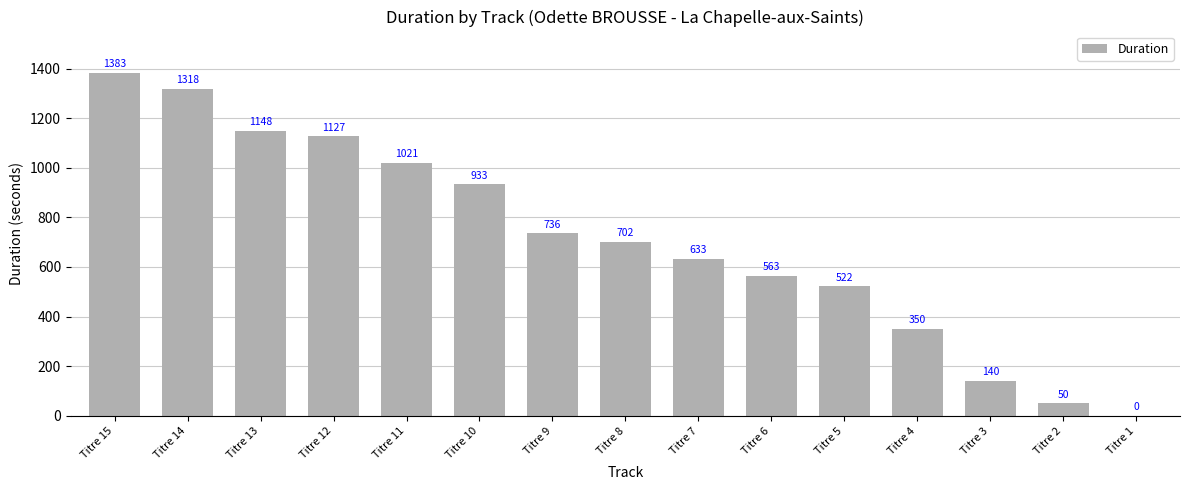

What is the sum of the values at Titre 14 and Titre 8?

2020